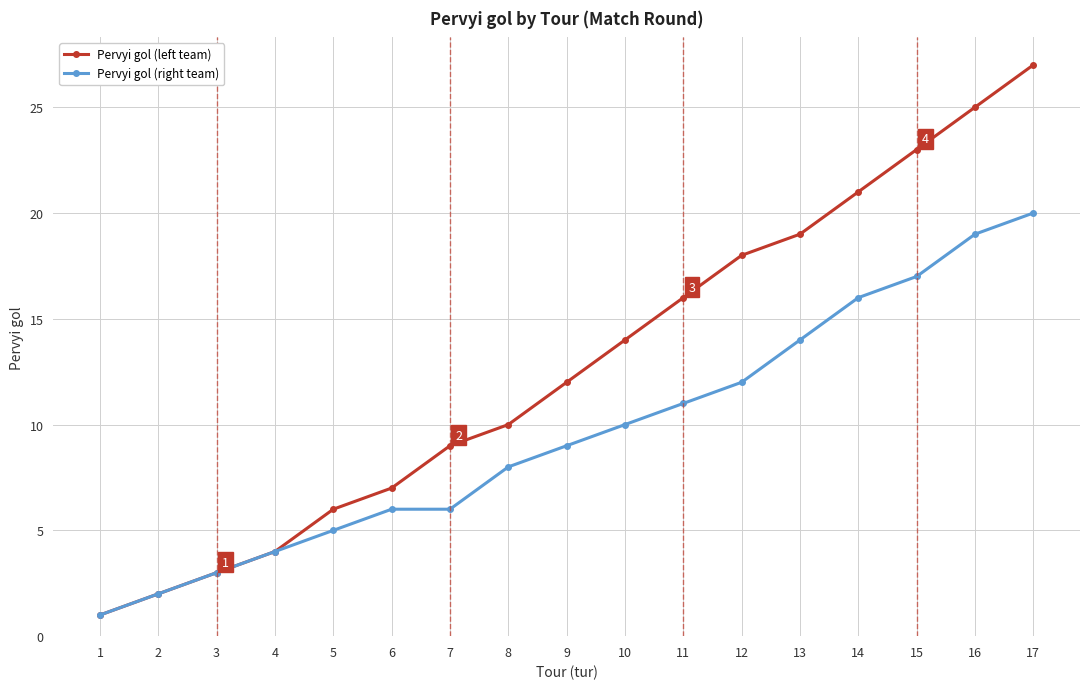

What is the highest value of the Pervyi gol (right team) series?

20